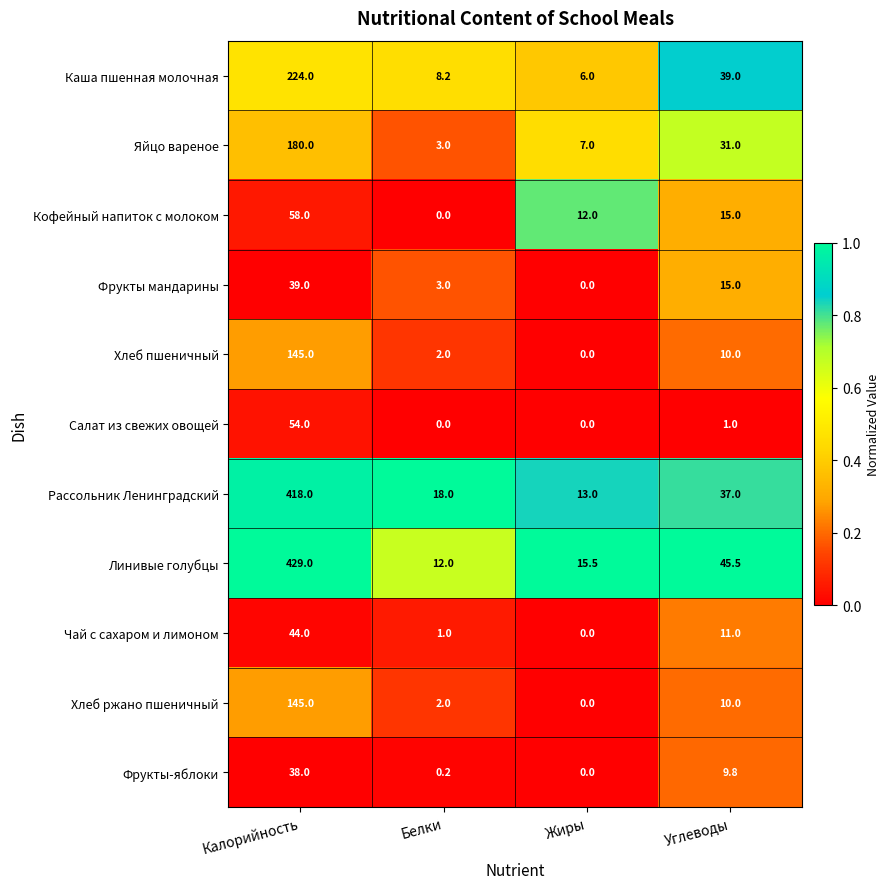

What is the total value across all series at Углеводы?

224.3